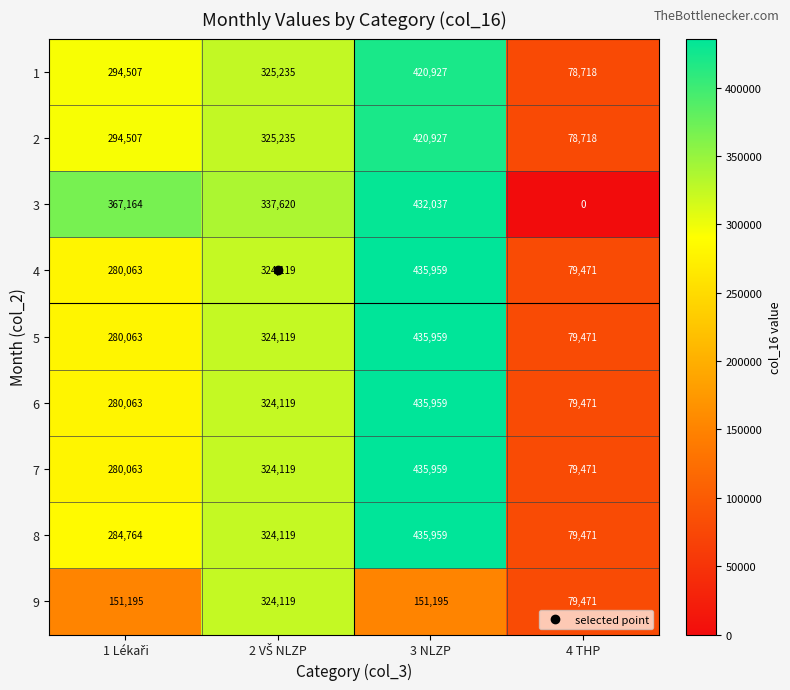

At which category does the chart reach its peak across all series?

3 NLZP